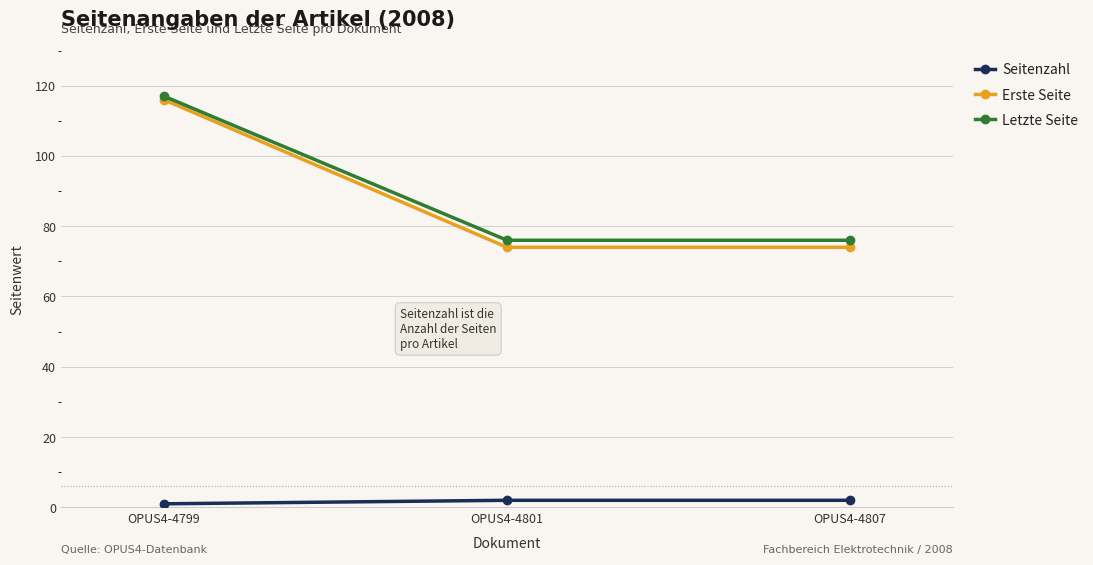

Which series has the widest spread of values?

Erste Seite